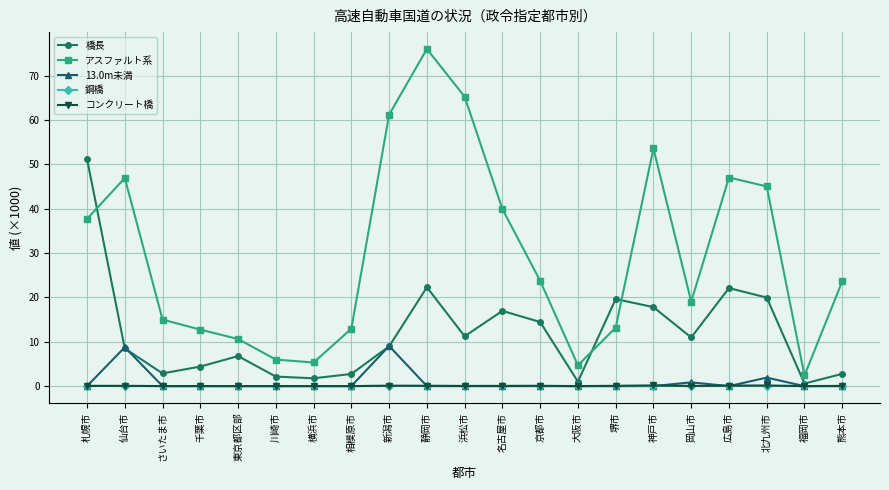

True or false: 13.0m未満 has more than 1 points higher than both neighbors.

True